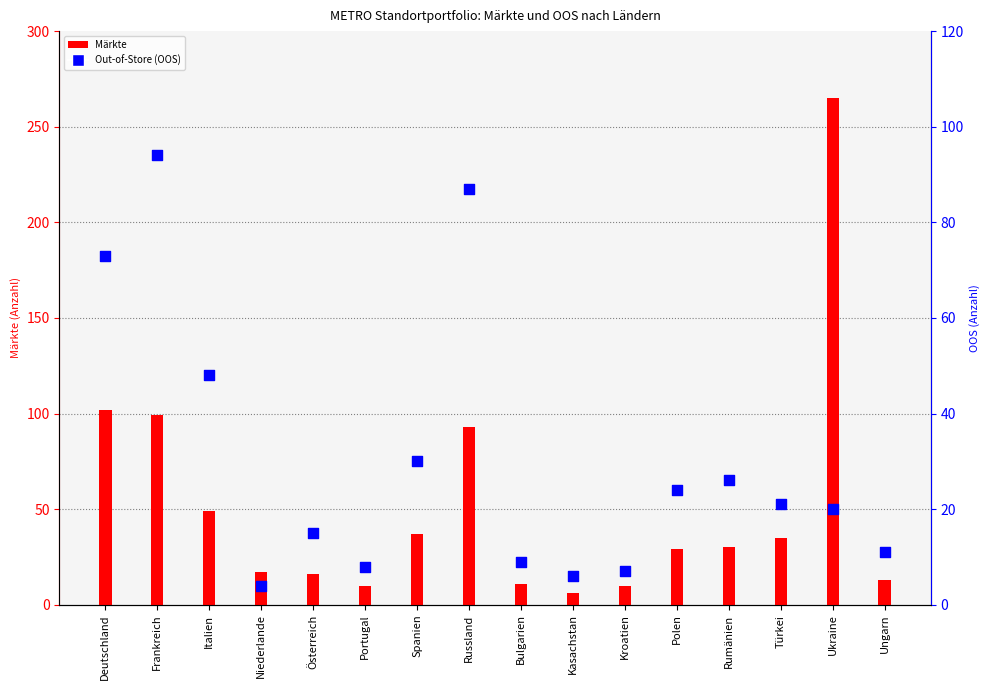

At which category is the sum across all series the highest?

Ukraine